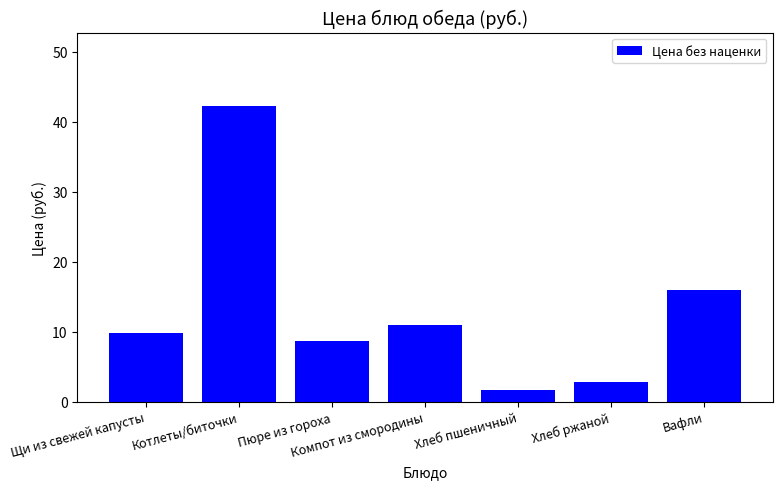

The value at Котлеты/биточки is 42.2. True or false?

True